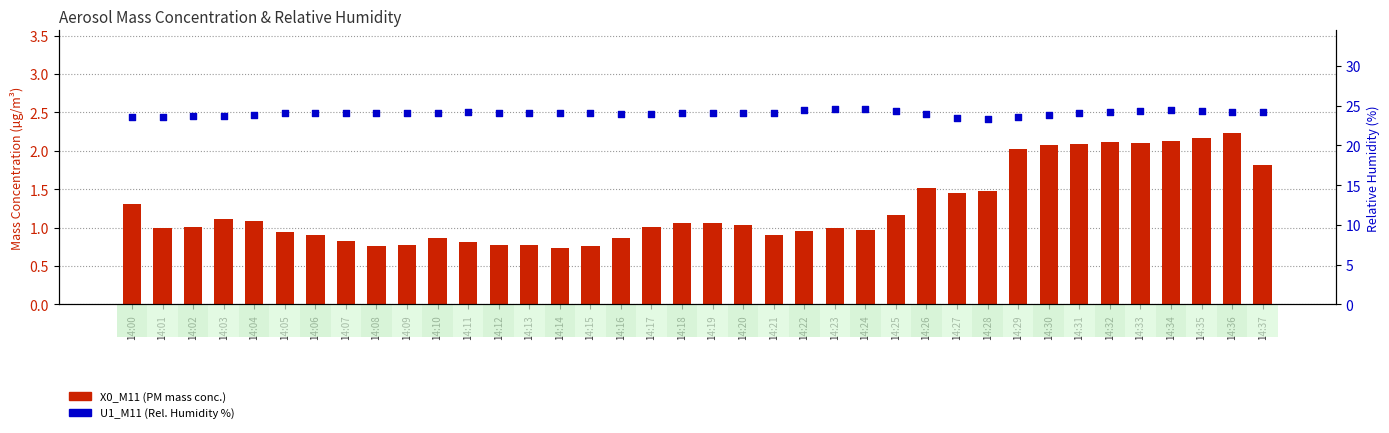

What is the total value across all series at 14:02?

24.7